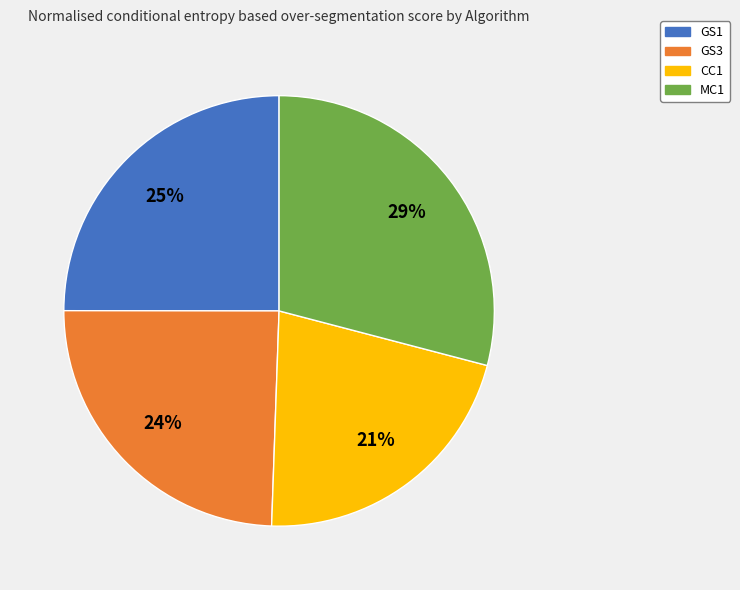

Which has a higher value, MC1 or GS3?

MC1